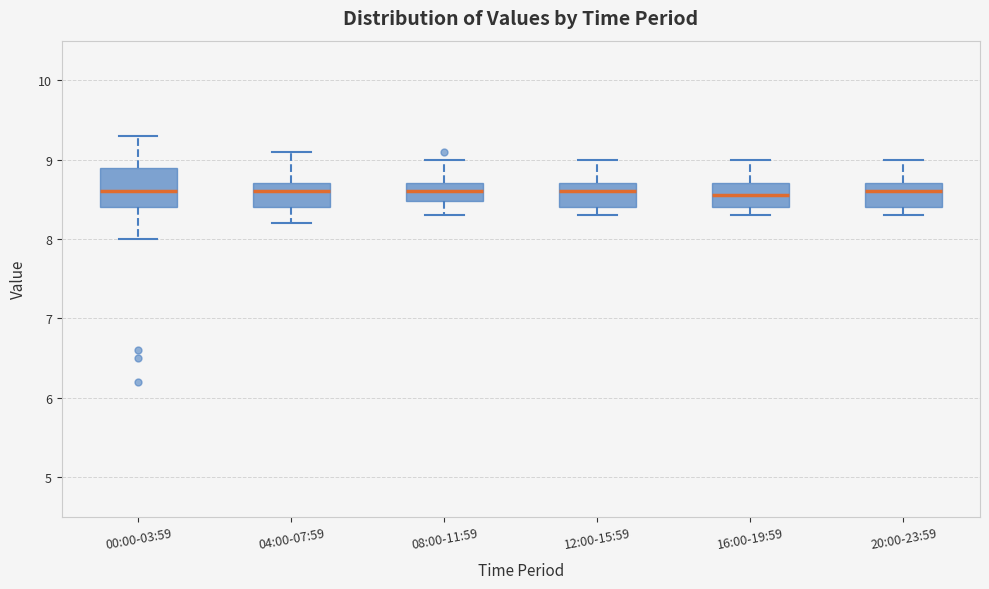

Where does the median line of the box for 16:00-19:59 sit on the y-axis? The values are not printed on the chart, so give them approximately, as read against the axis.

8.6